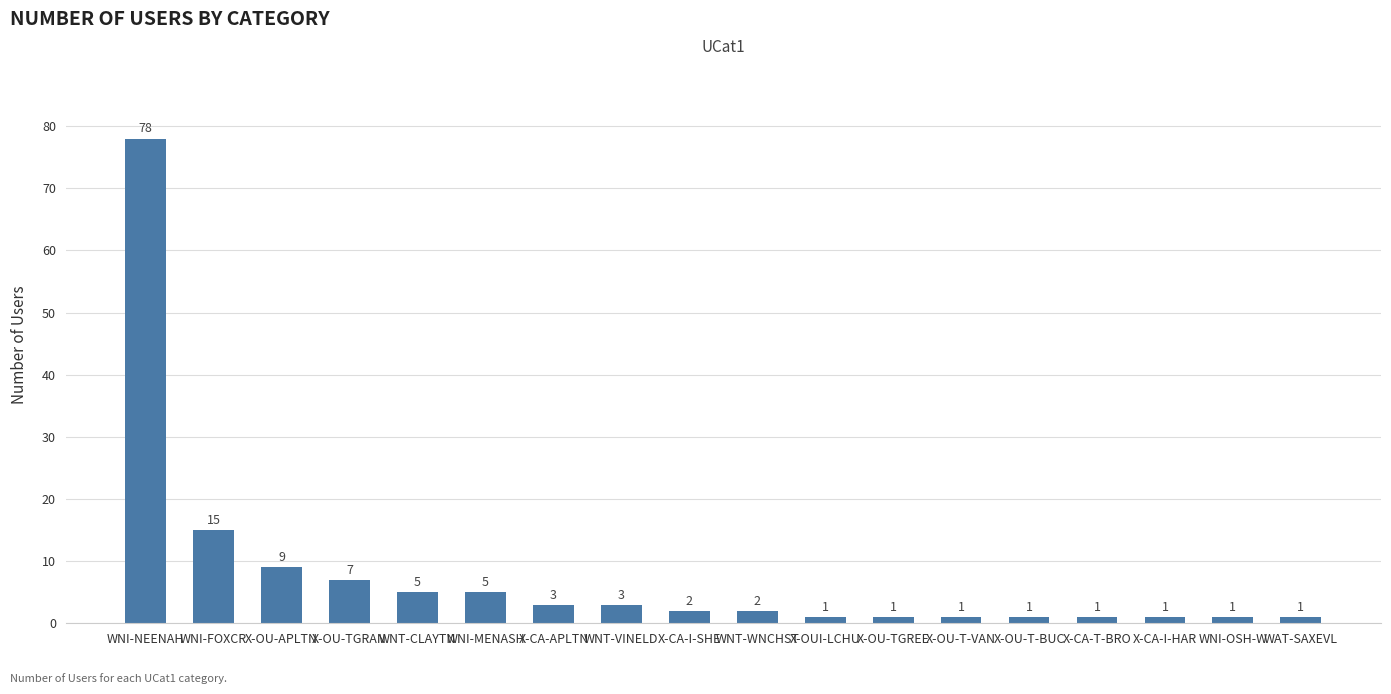

What is the ratio of the value at WNI-MENASH to the value at X-CA-I-HAR?

5.0